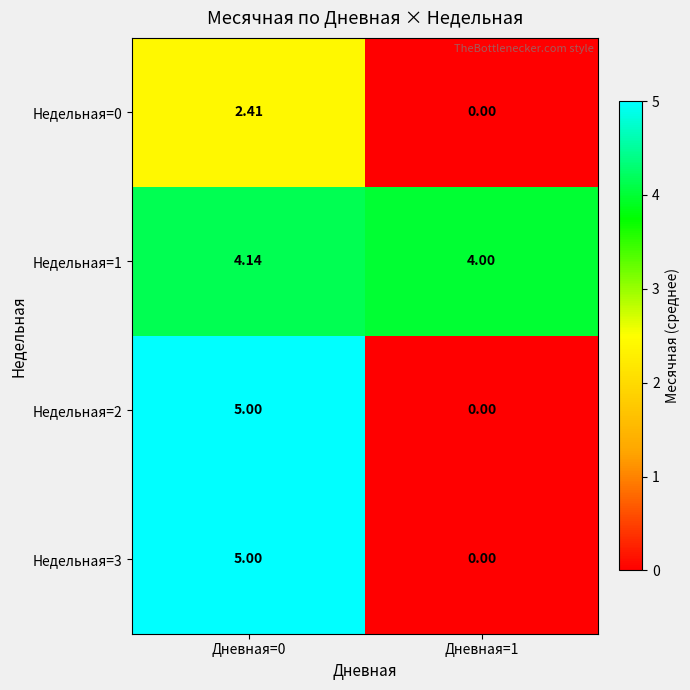

Is the value of Недельная=1 at Дневная=0 greater than the value of Недельная=2 at Дневная=0?

No